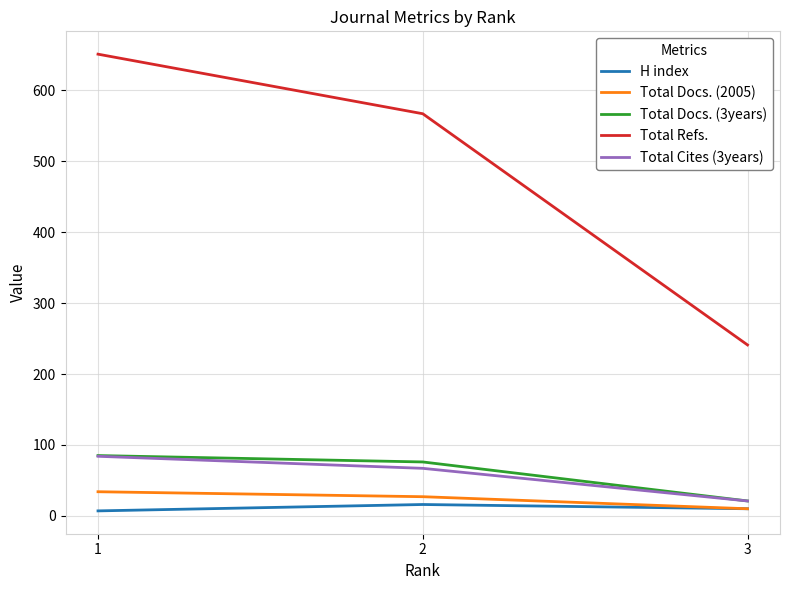

Reading left to right, transcribe all the data shown in this chart.

H index: 7	16	10
Total Docs. (2005): 34	27	10
Total Docs. (3years): 85	76	21
Total Refs.: 651	567	241
Total Cites (3years): 84	67	21